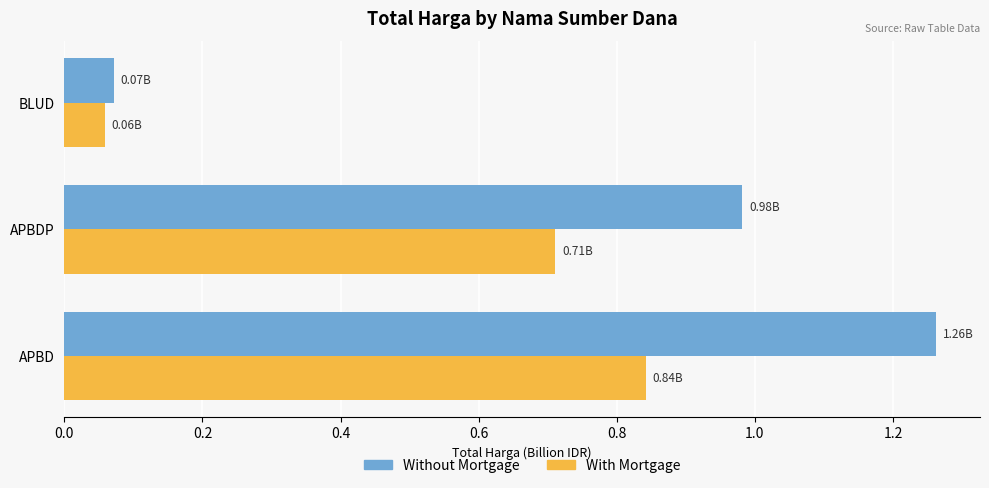

What is the difference between the maximum and minimum values in the Without Mortgage series?

1.2